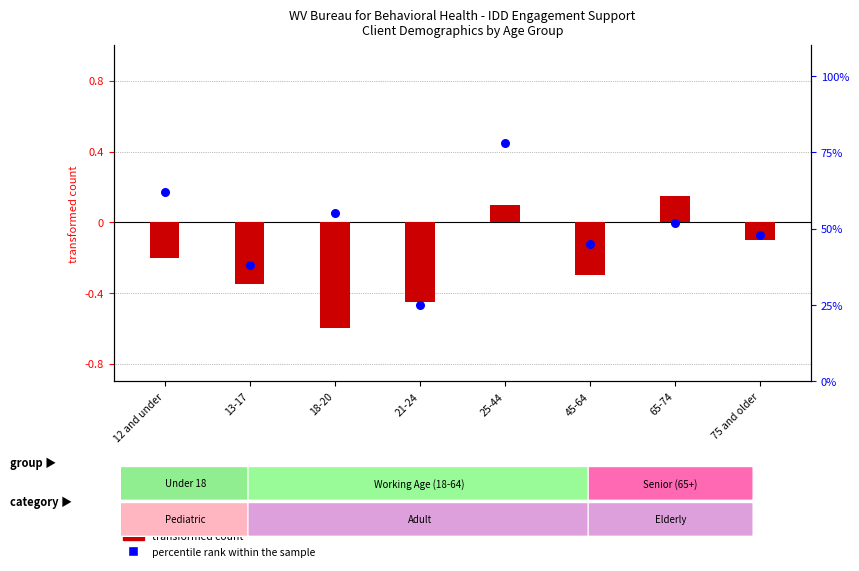

Between 21-24 and 75 and older, which is larger?

75 and older